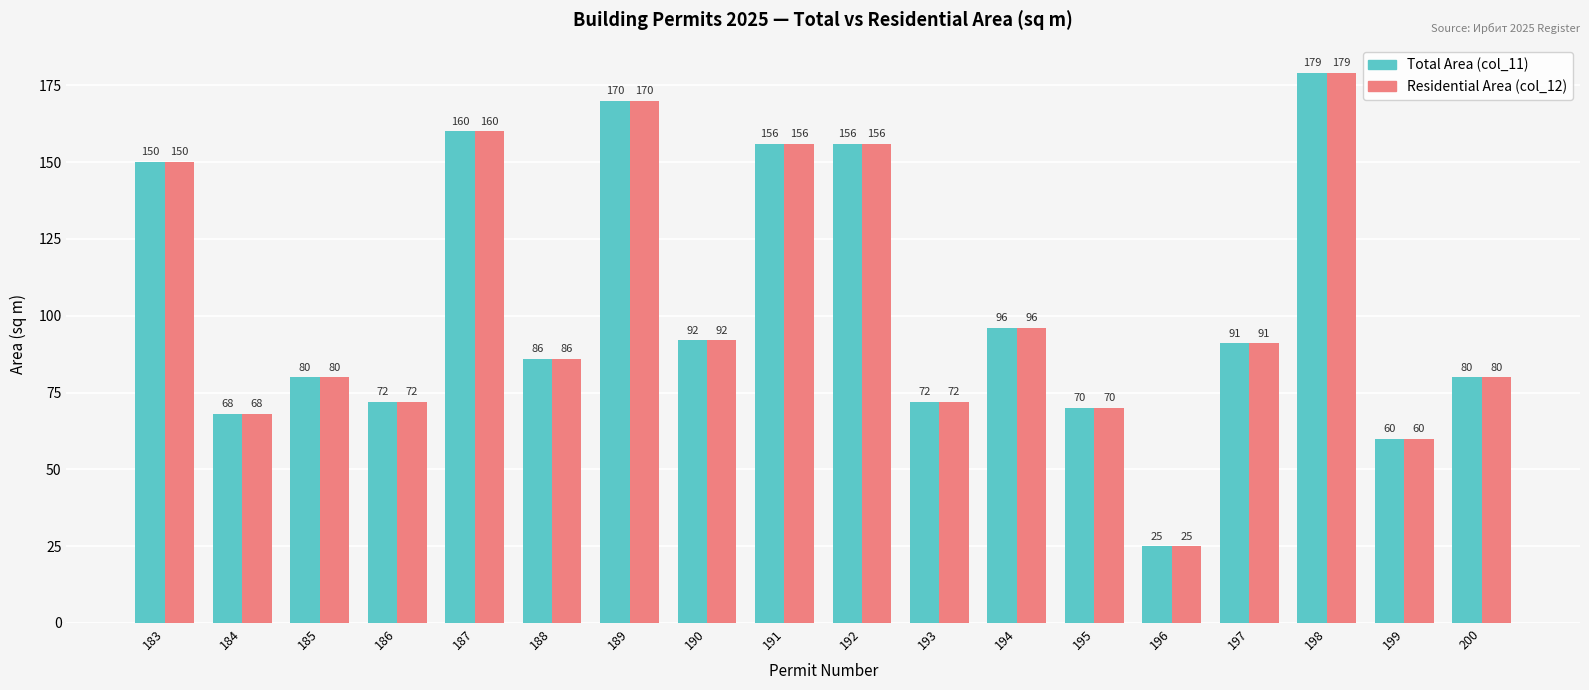

Reading left to right, extract all data points from this chart.

Total Area (col_11): 183=150	184=68	185=80	186=72	187=160	188=86	189=170	190=92	191=156	192=156	193=72	194=96	195=70	196=25	197=91	198=179	199=60	200=80
Residential Area (col_12): 183=150	184=68	185=80	186=72	187=160	188=86	189=170	190=92	191=156	192=156	193=72	194=96	195=70	196=25	197=91	198=179	199=60	200=80